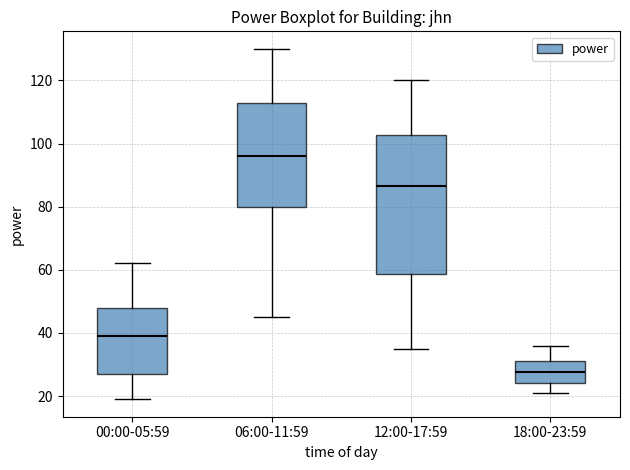

Where is the lower edge of the box for 12:00-17:59 on the y-axis? The values are not printed on the chart, so give them approximately, as read against the axis.

58